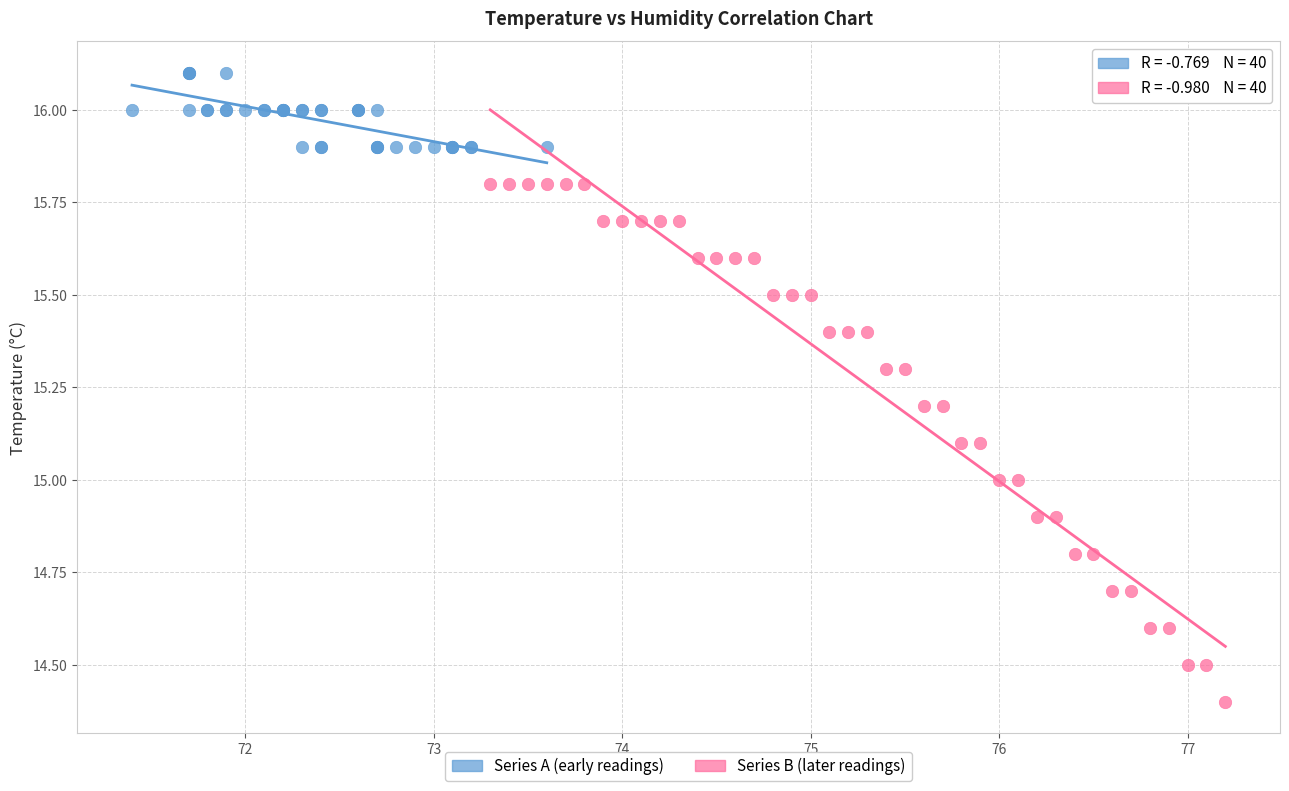

Which series contains the highest Y value?

Series A (early readings)